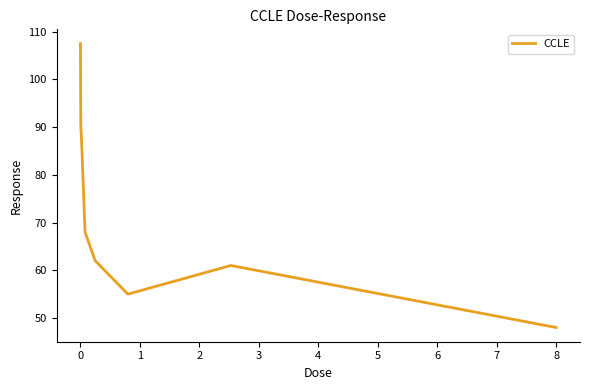

What is the greatest value displayed?

107.5